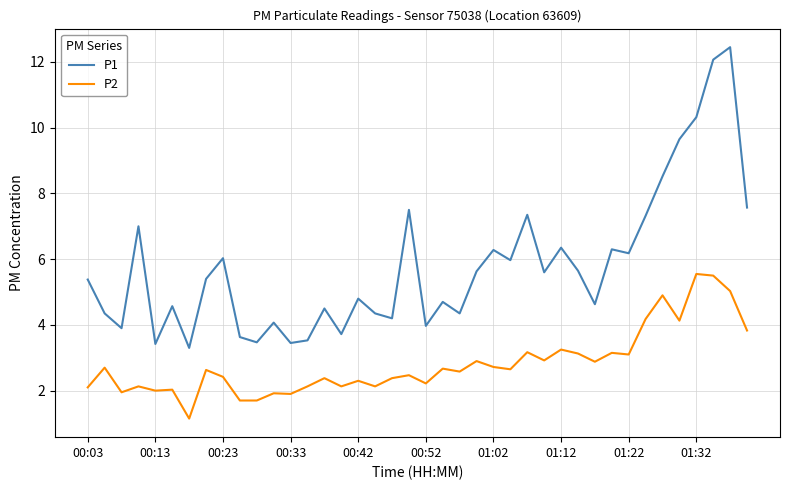

True or false: P1 and P2 cross at least once.

False